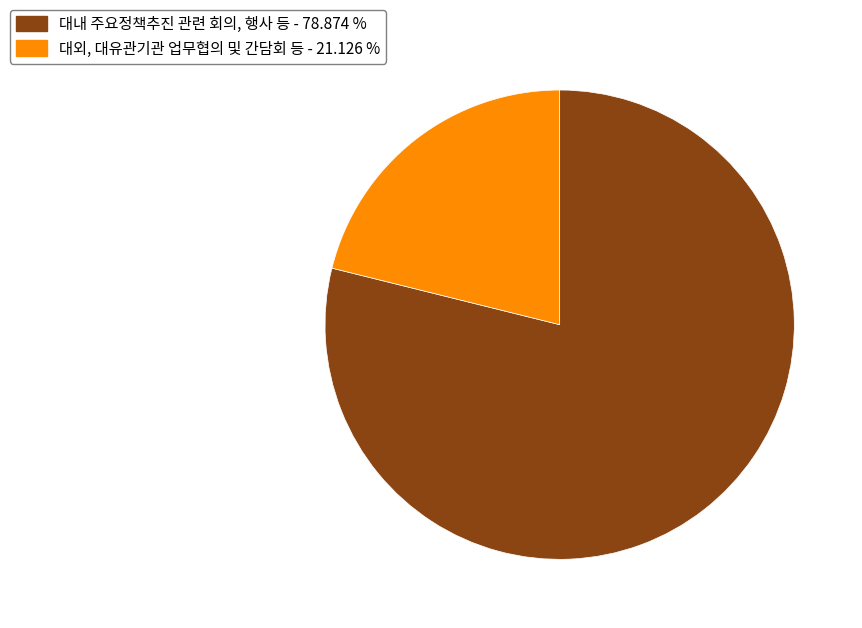

Between 대내 주요정책추진 관련 회의, 행사 등 - 78.874 % and 대외, 대유관기관 업무협의 및 간담회 등 - 21.126 %, which is larger?

대내 주요정책추진 관련 회의, 행사 등 - 78.874 %